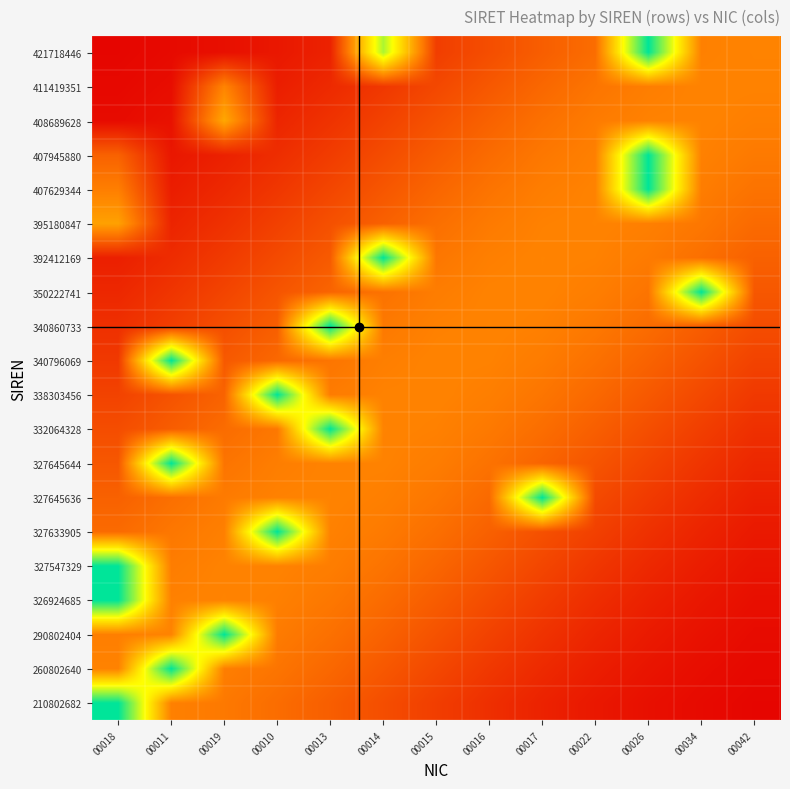

List the series in order of their peak value, highest first.

210802682, 260802640, 290802404, 326924685, 327547329, 327633905, 327645636, 327645644, 332064328, 338303456, 340796069, 340860733, 350222741, 392412169, 407629344, 407945880, 421718446, 408689628, 395180847, 411419351